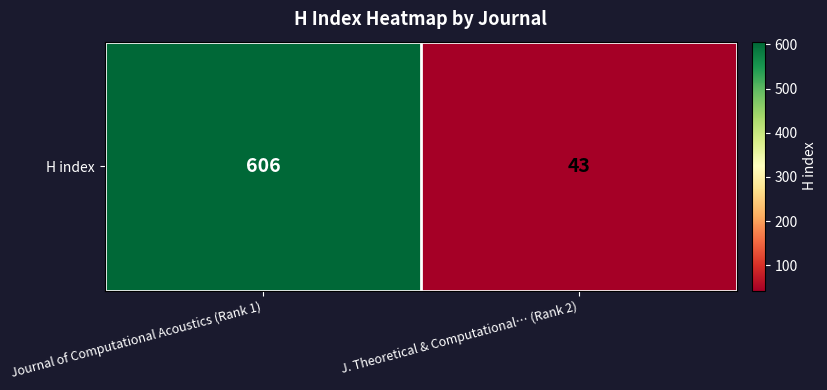

How many values are between 43 and 606?

2